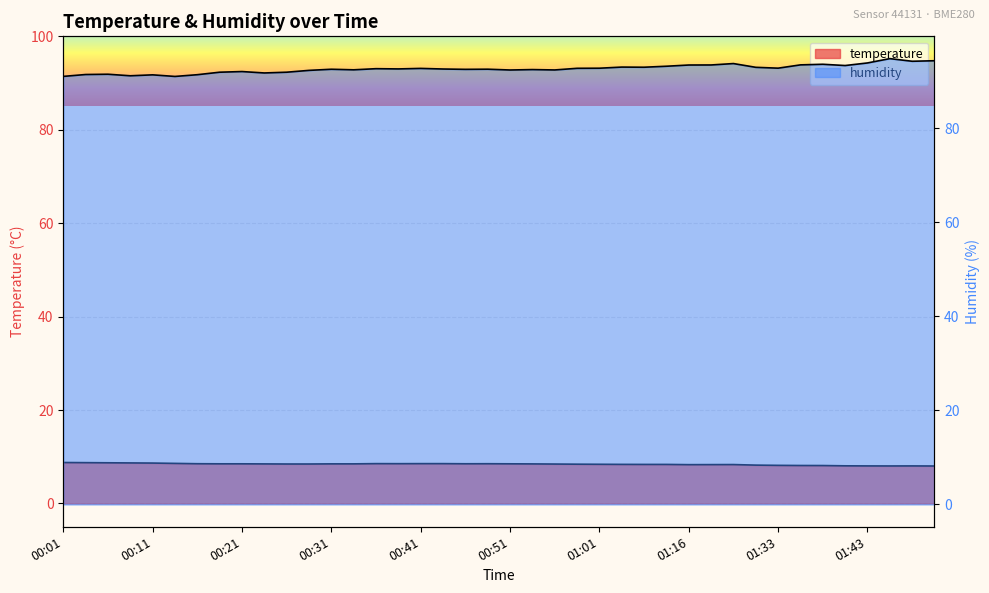

At 01:30, list the series in order from smallest to largest.

temperature, humidity